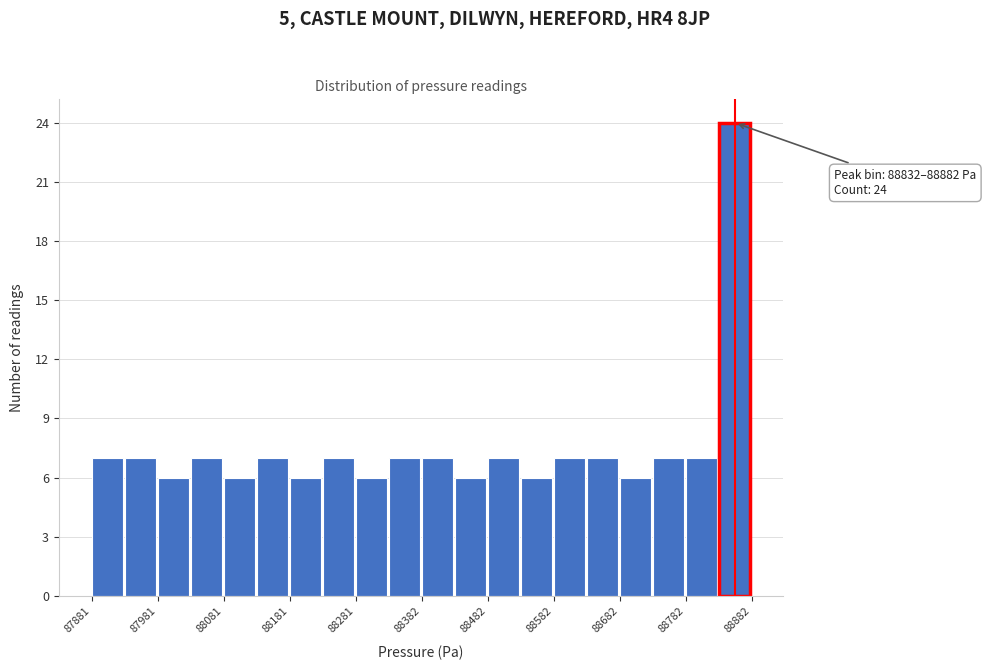

Around what value on the x-axis is the tallest bar? Give the approximate position of its centre, as read against the axis.

88860